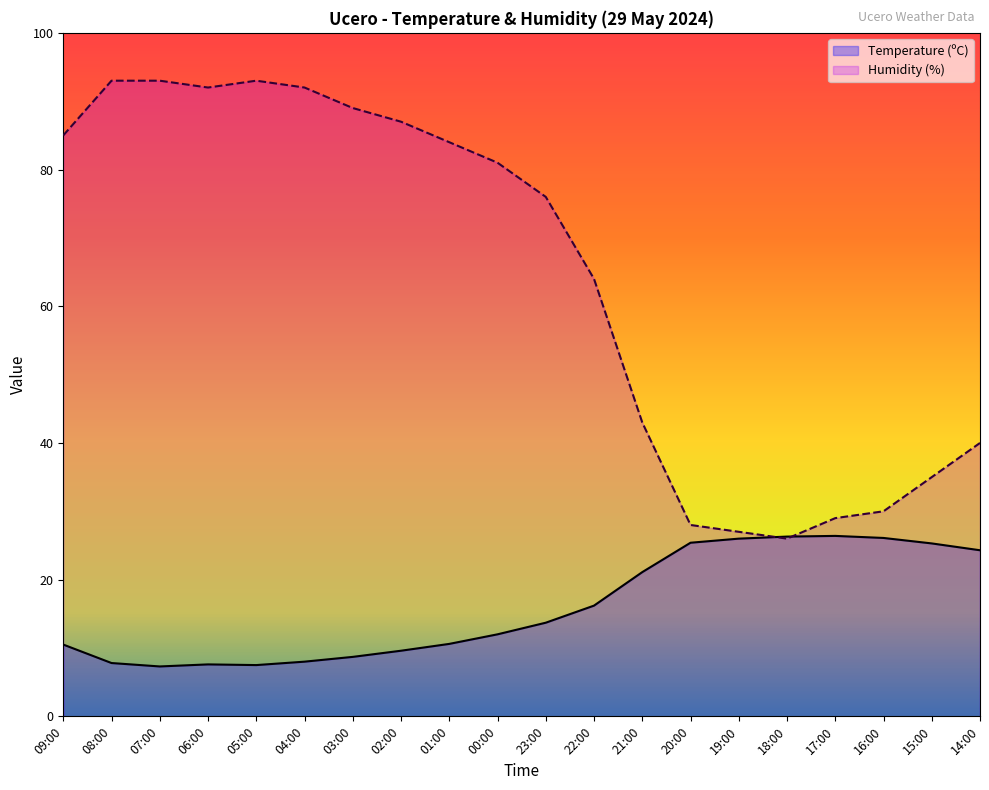

What is the minimum value shown in the chart?

7.3